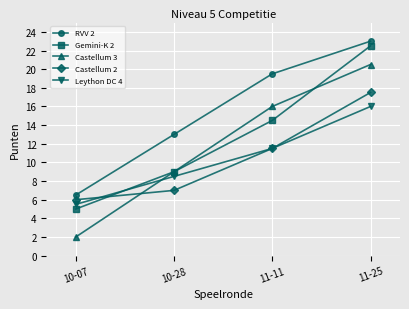

True or false: RVV 2 has more than 0 interior local peaks.

False